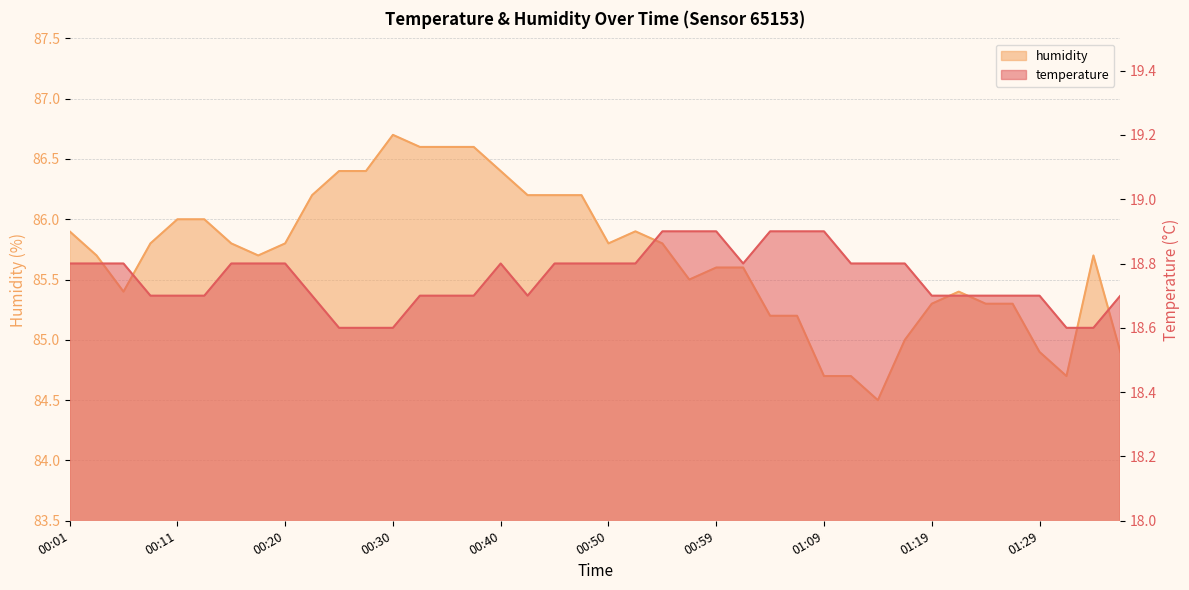

Which series has the widest spread of values?

humidity